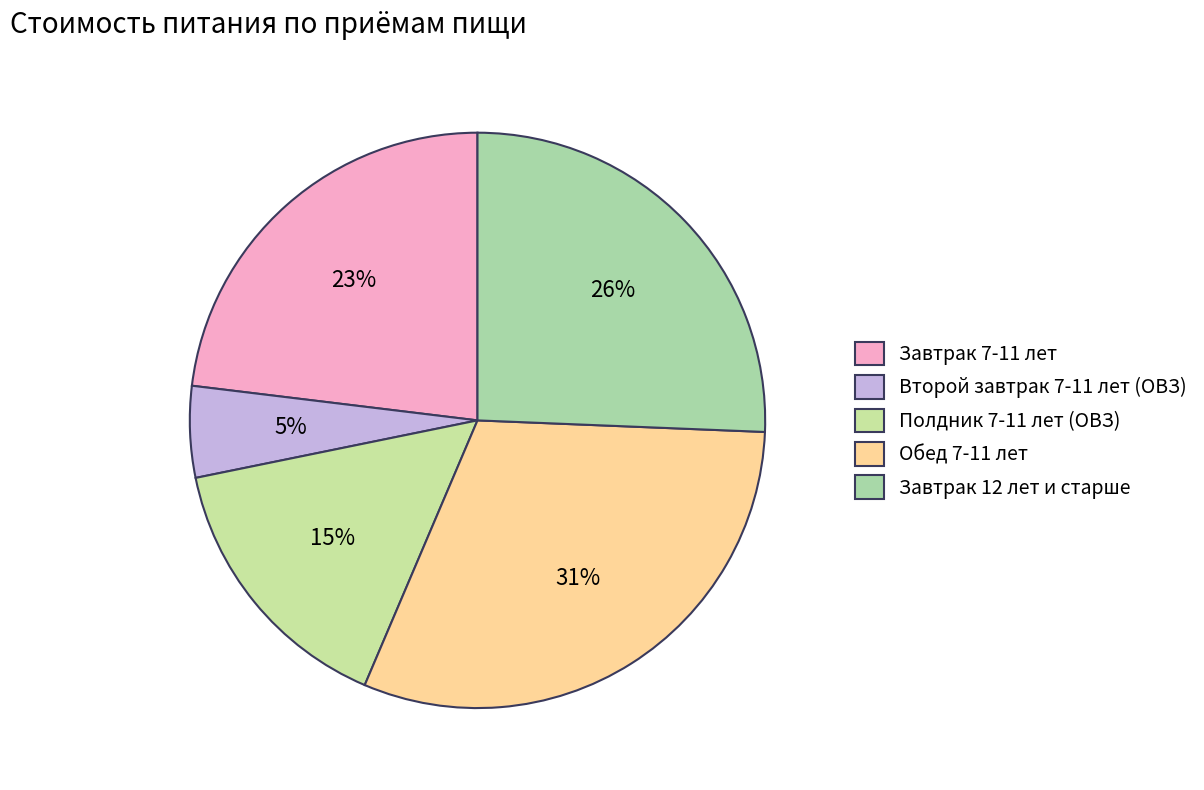

The Второй завтрак 7-11 лет (ОВЗ) slice represents 1% of the pie. True or false?

False